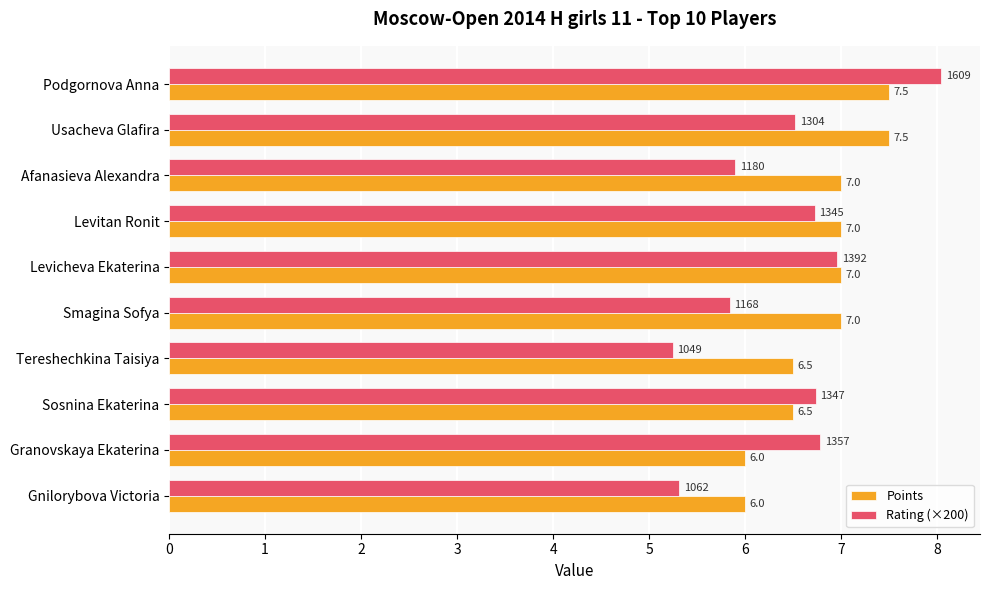

Count the Points values in the range 6 to 7.

8